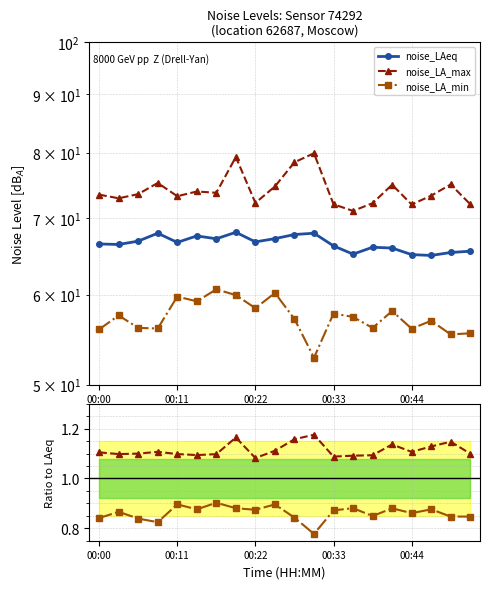

Is it true that noise_LAeq equals 31.7 at 10?

False